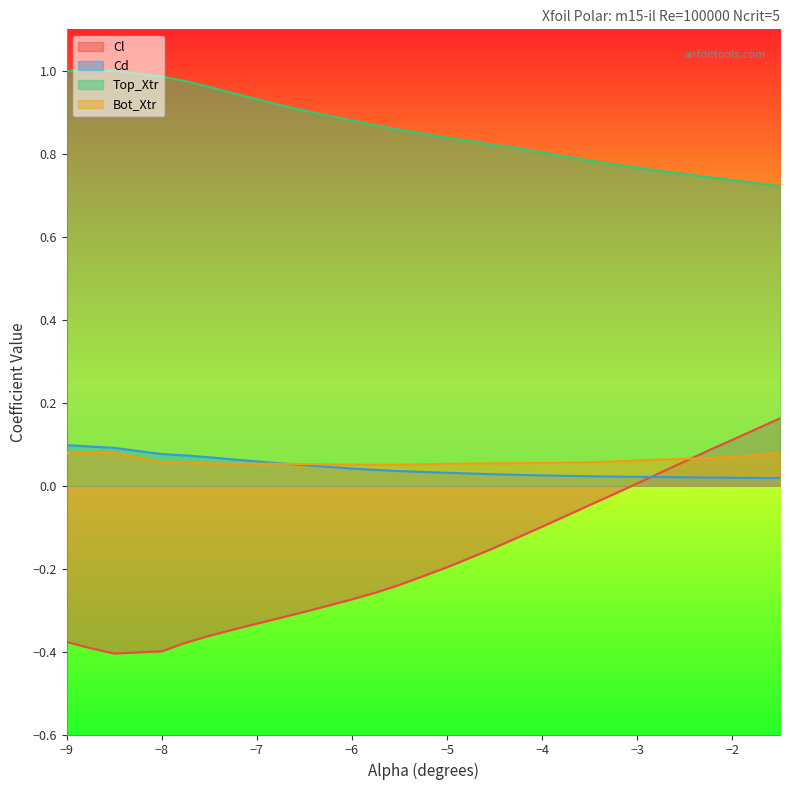

Is it true that Top_Xtr equals 0.8 at -3.5?

True